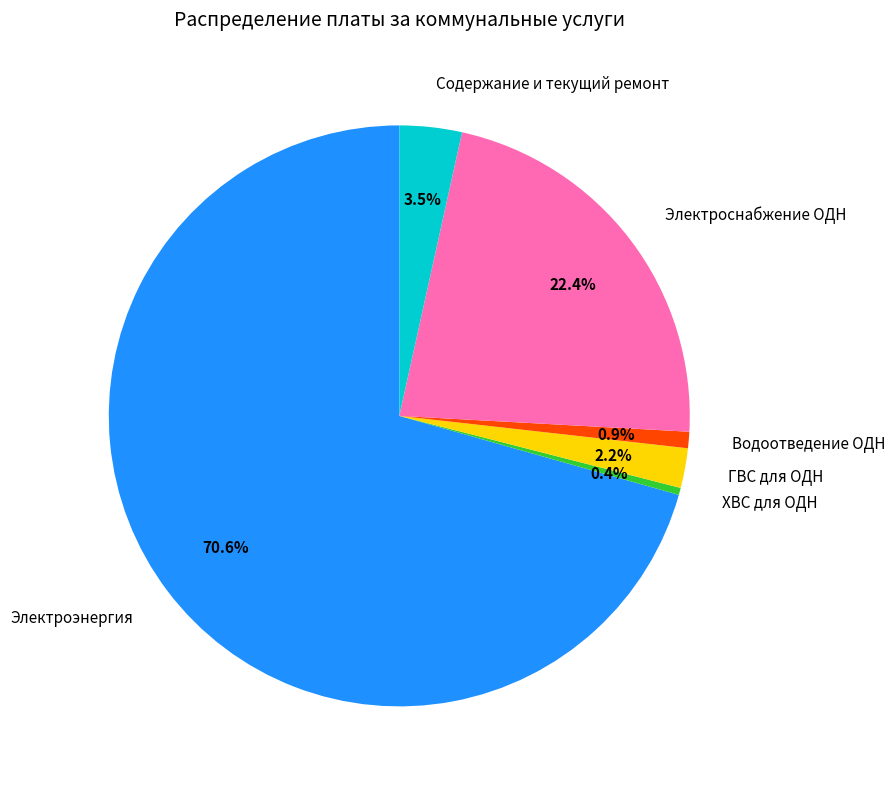

What percentage do Электроснабжение ОДН and Содержание и текущий ремонт together represent?

25.9%